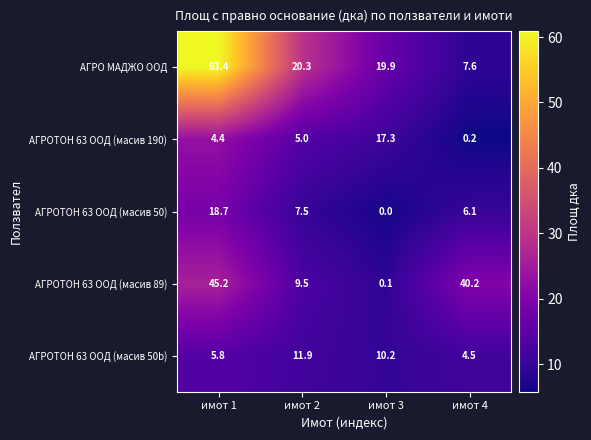

The АГРОТОН 63 ООД (масив 89) series shows 79.9 at имот 1. True or false?

False